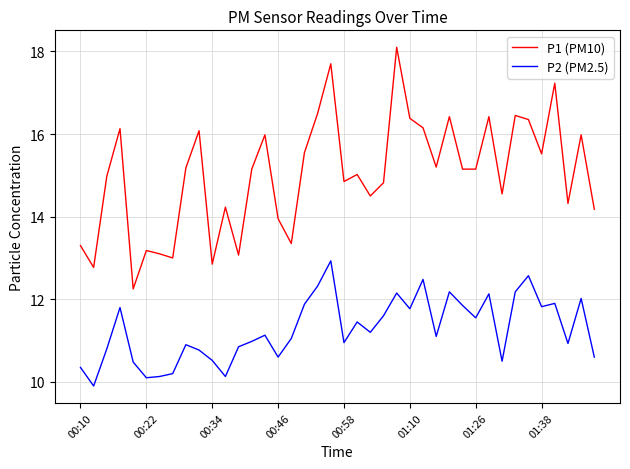

Rank the series by their average value, from highest to lowest.

P1 (PM10), P2 (PM2.5)